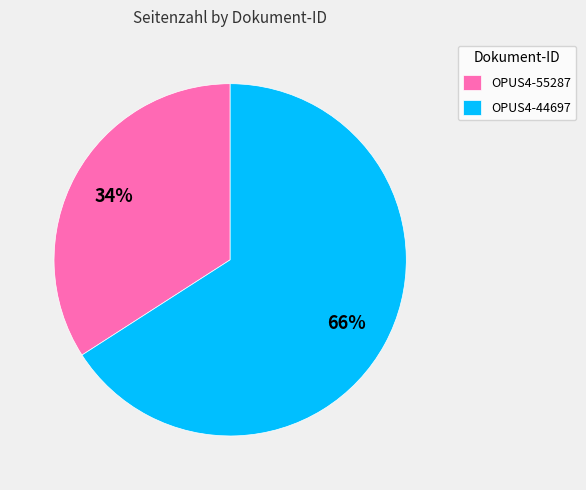

Which slice is the largest?

OPUS4-44697